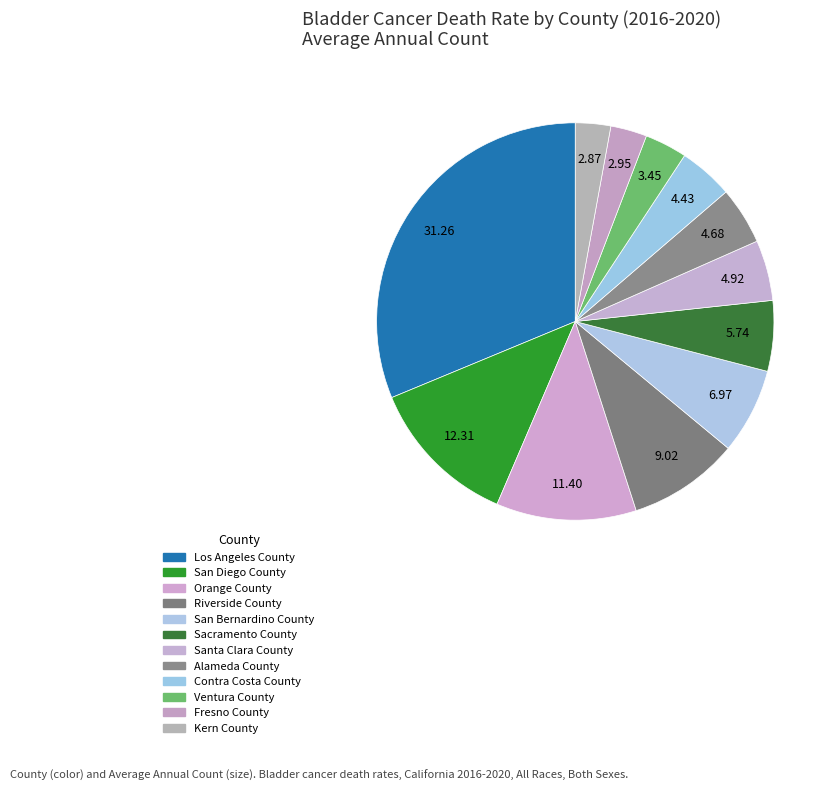

To the nearest percent, what percentage of the pie is San Bernardino County?

7%